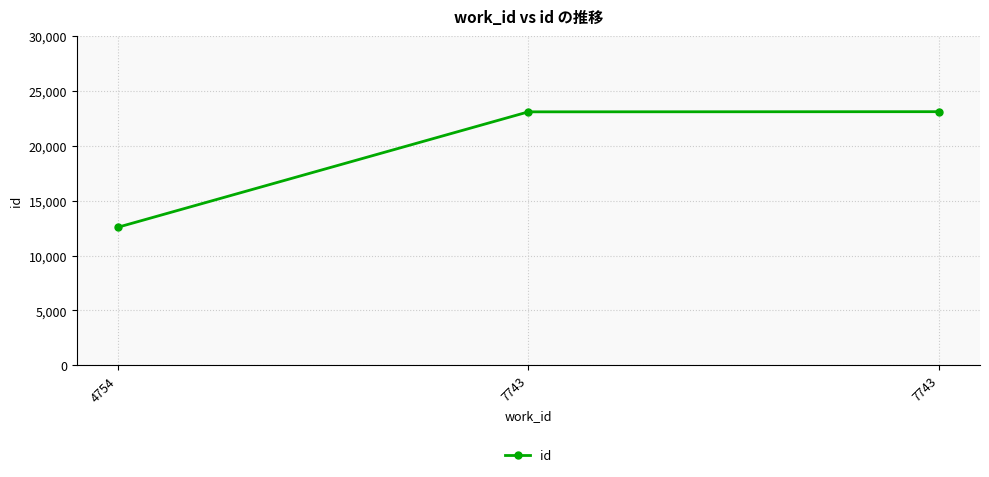

How many lines are shown in the chart?

1